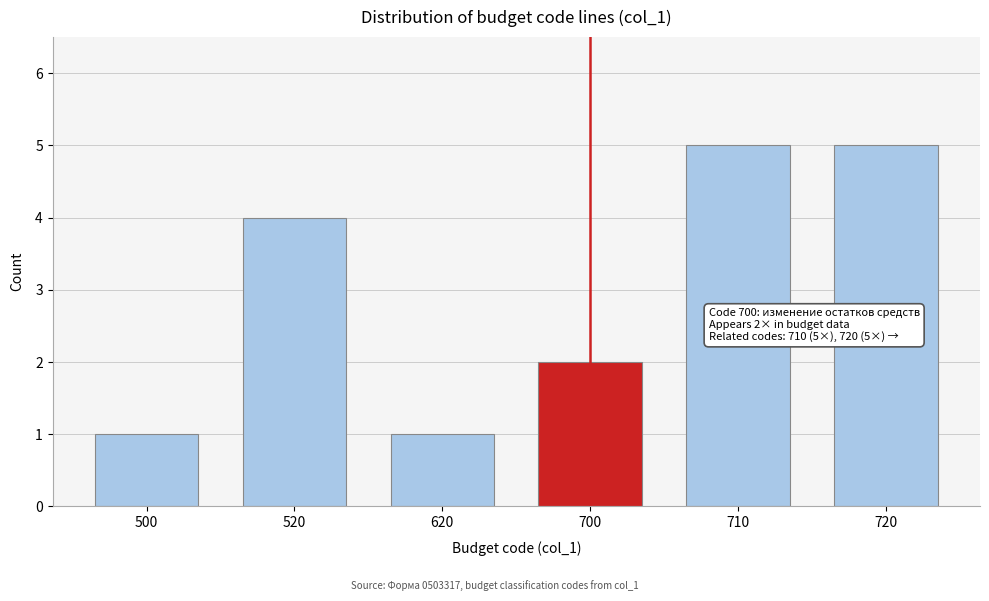

Reading right to left, transcribe all the data shown in this chart.

720=5	710=5	700=2	620=1	520=4	500=1